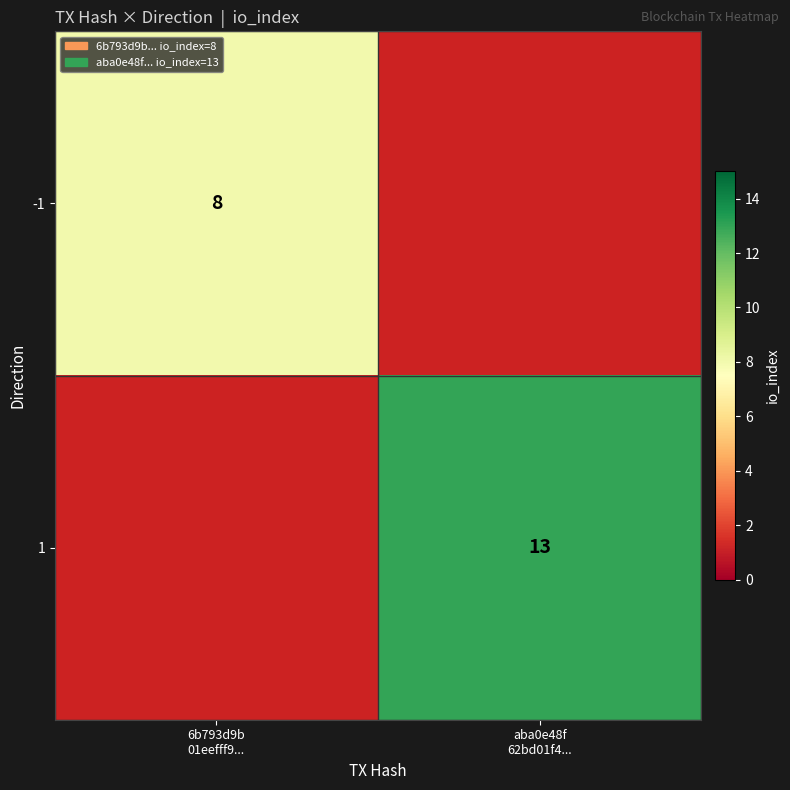

True or false: 1 has a value of 20.9 at aba0e48f 62bd01f4....

False